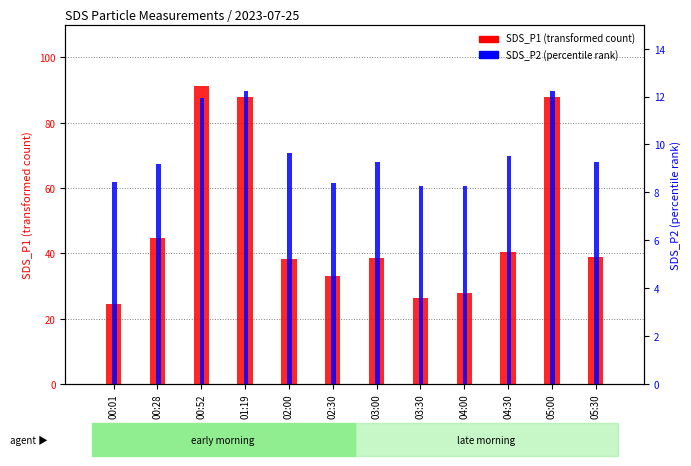

At how many categories does at least one series exceed 87?

3